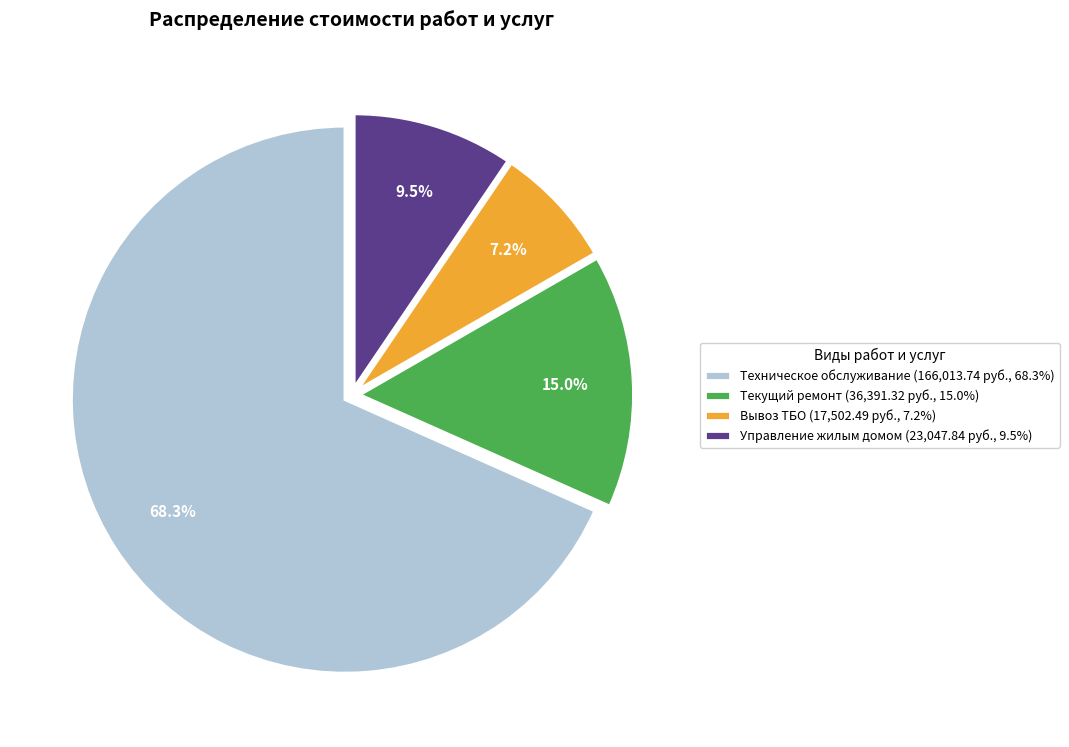

Which has a higher value, Техническое обслуживание (166,013.74 руб., 68.3%) or Вывоз ТБО (17,502.49 руб., 7.2%)?

Техническое обслуживание (166,013.74 руб., 68.3%)